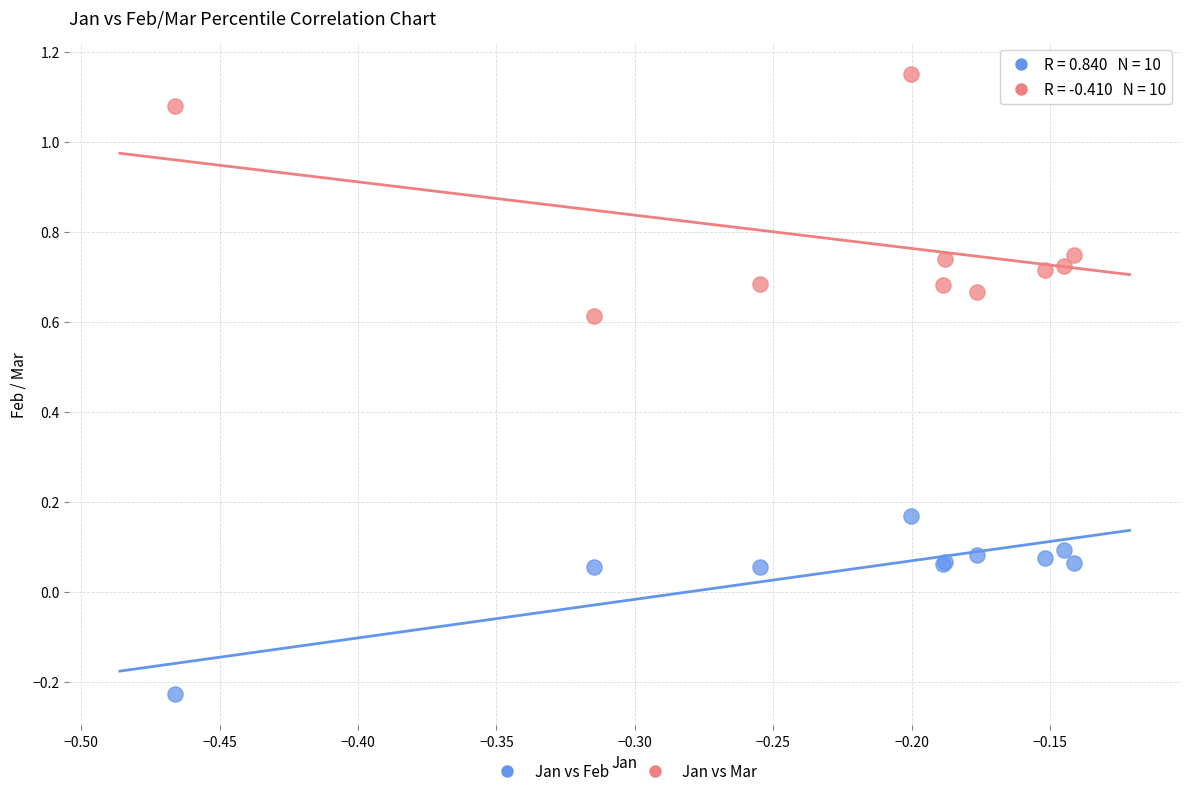

Which series has the largest Y range (max minus min)?

Jan vs Mar